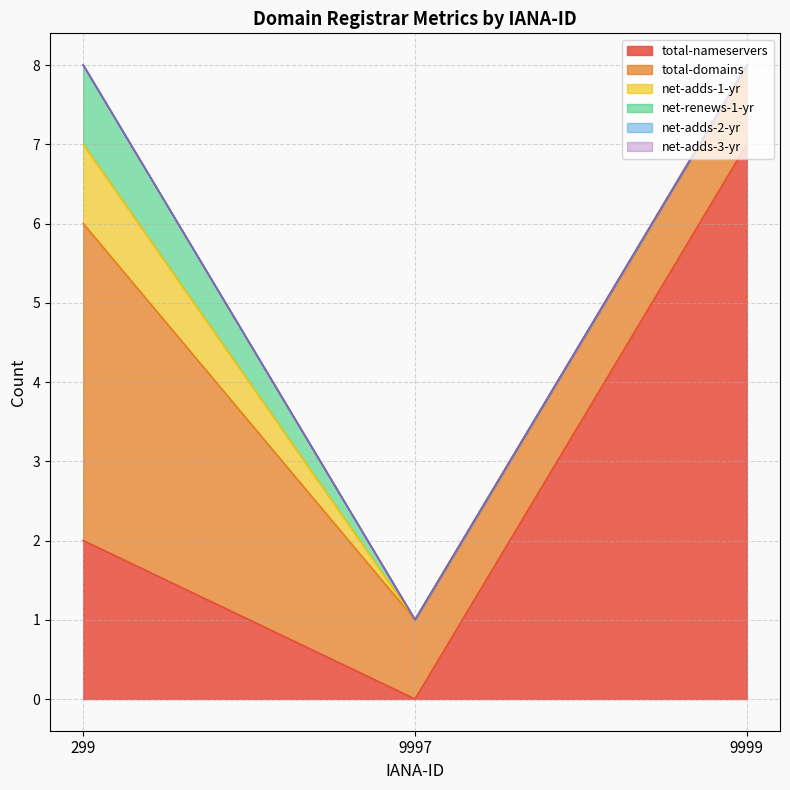

What is the greatest value displayed?

7